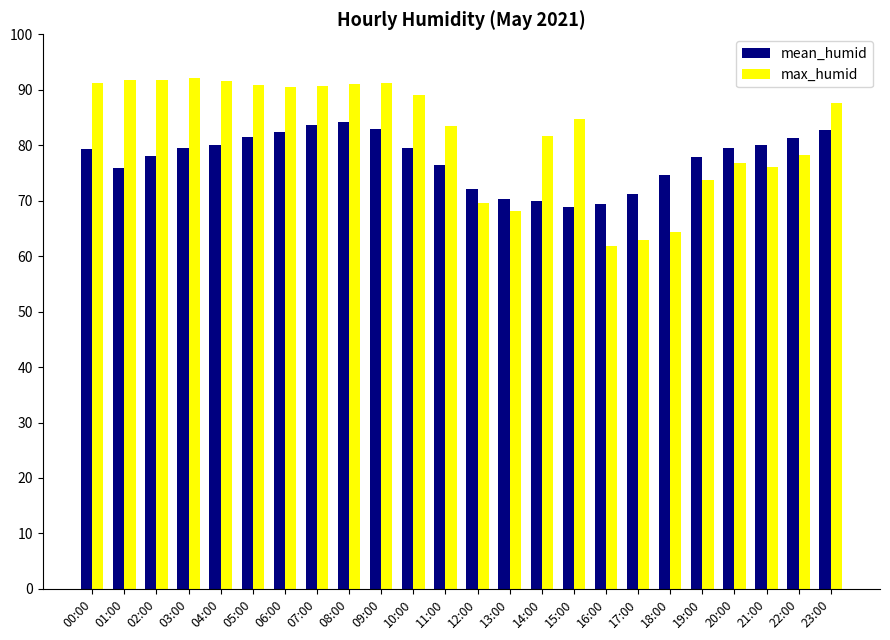

What is the approximate value of max_humid at 00:00?

91.3